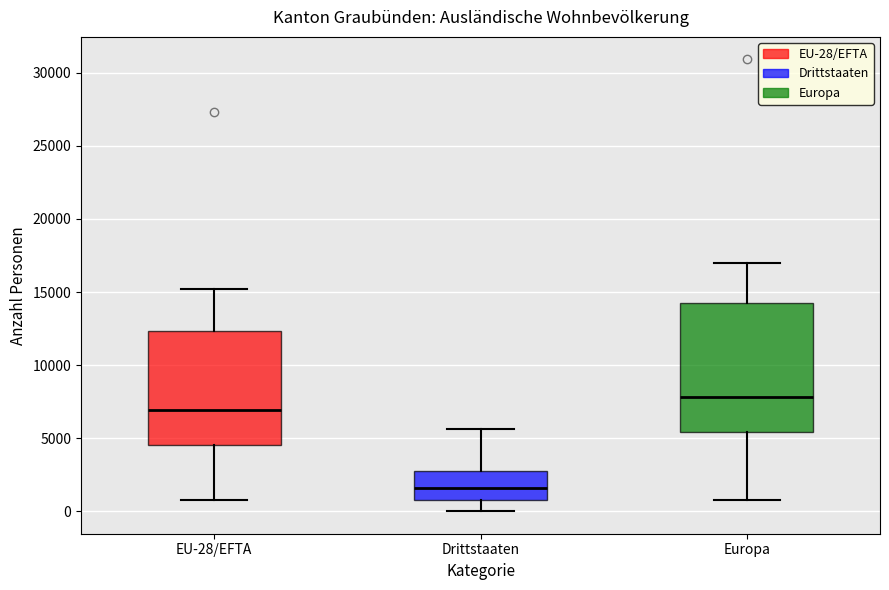

Which box is the tallest, from its lower edge to its upper edge?

Europa